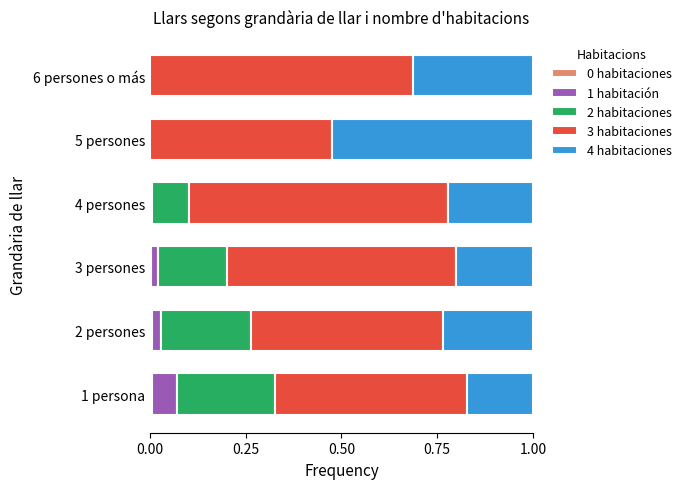

How many distinct data groups are displayed?

5